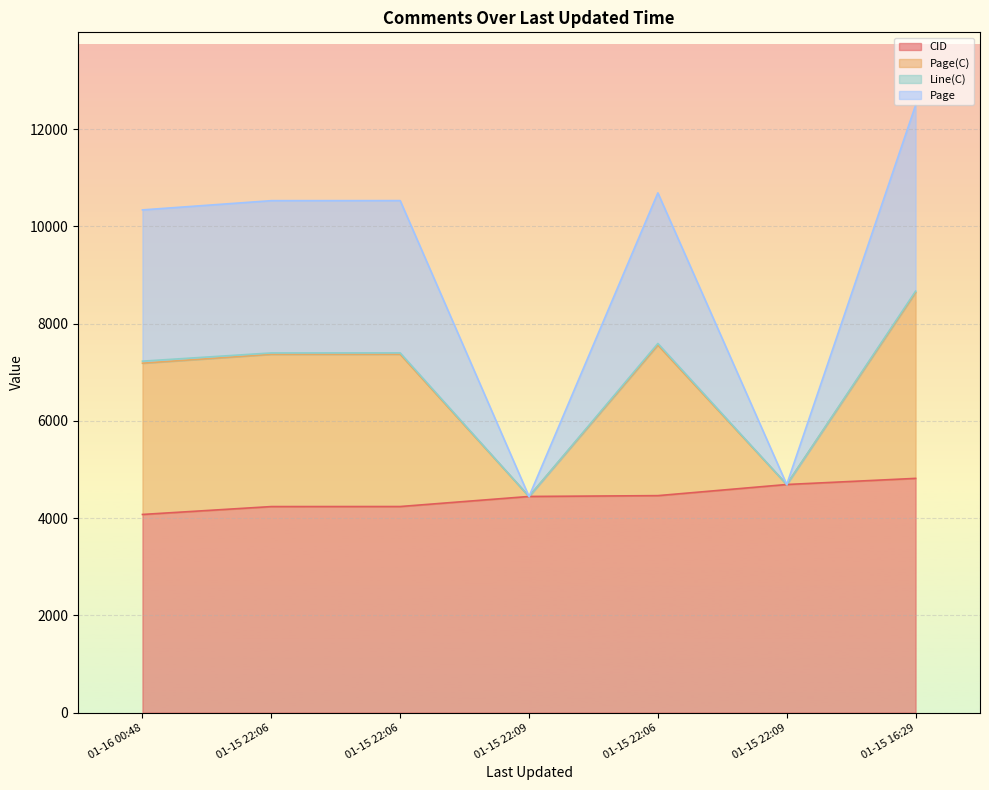

Does the chart display data point markers on the line(s)?

No